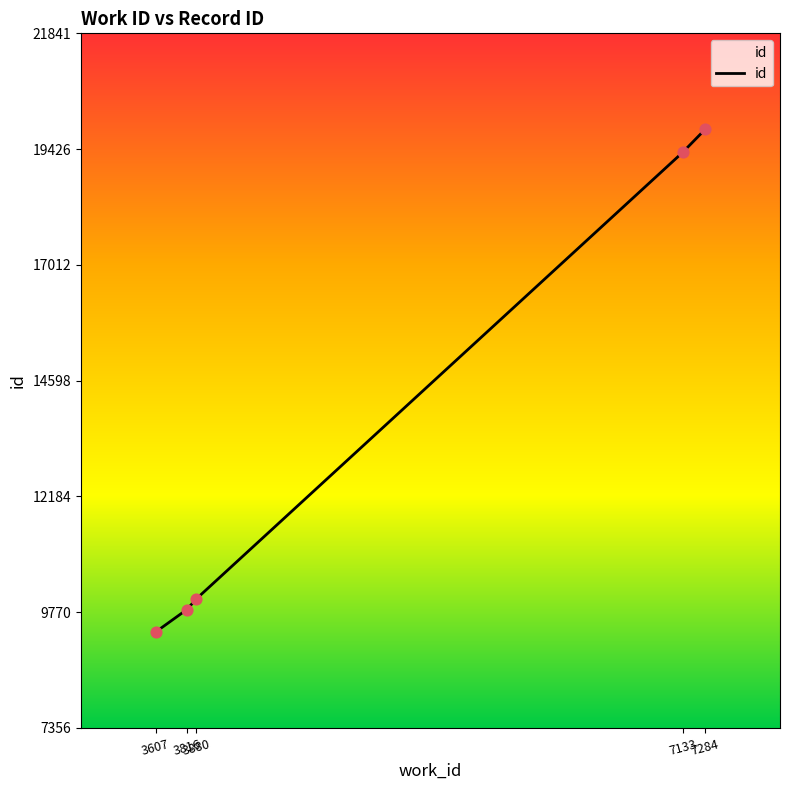

What is the change in value from 7133 to 7284?

+482